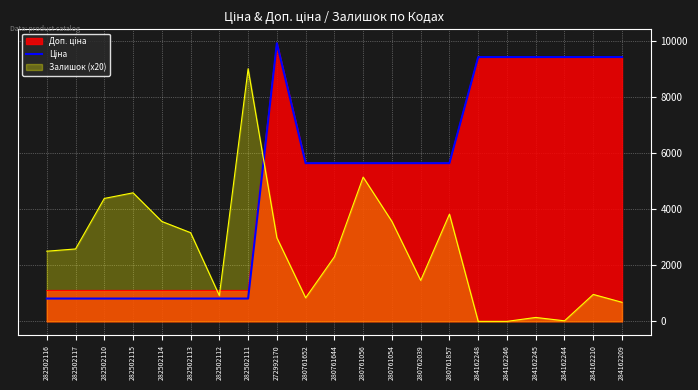

What is the label of the 14th point from the right?

282502111